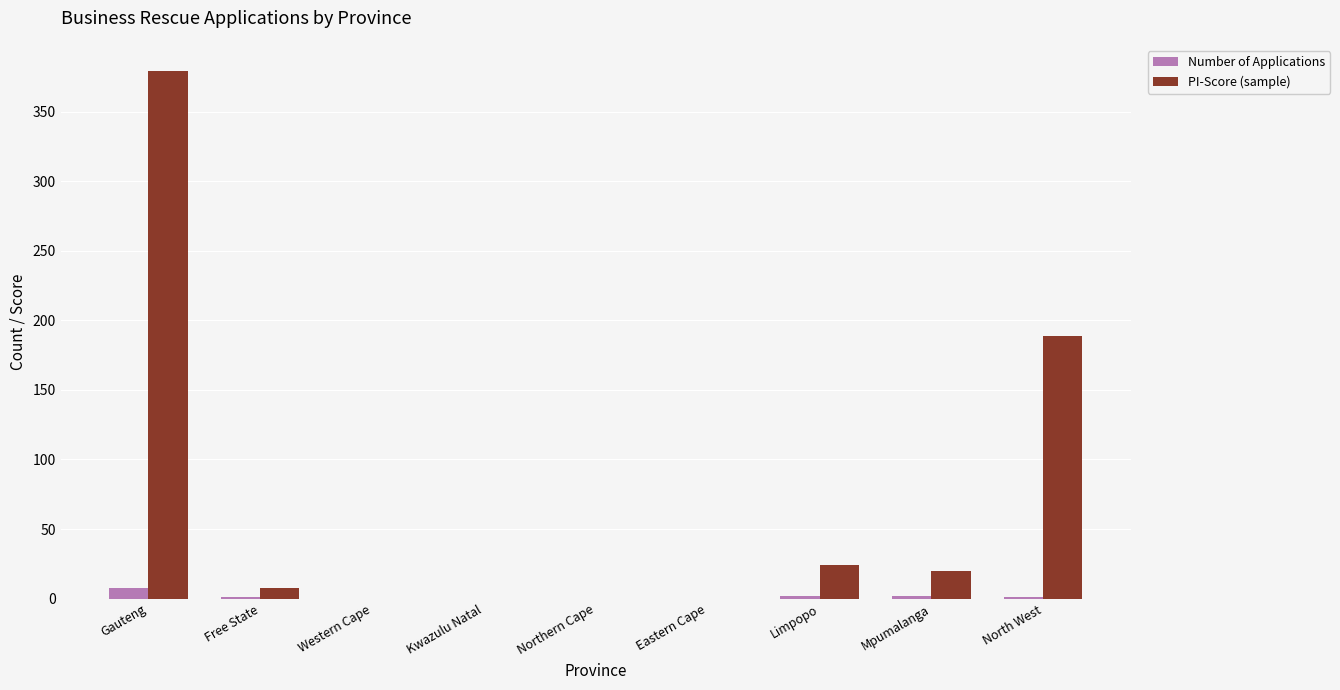

True or false: PI-Score (sample) has a value of 680 at Gauteng.

False